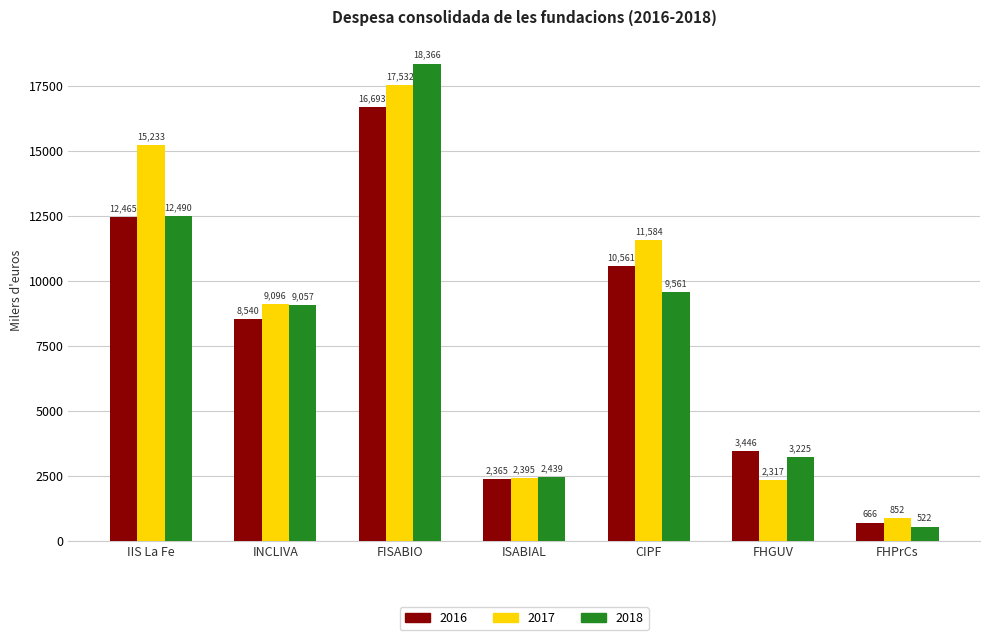

What is the value of the 2017 bar at the 2nd from the left?

9096.0